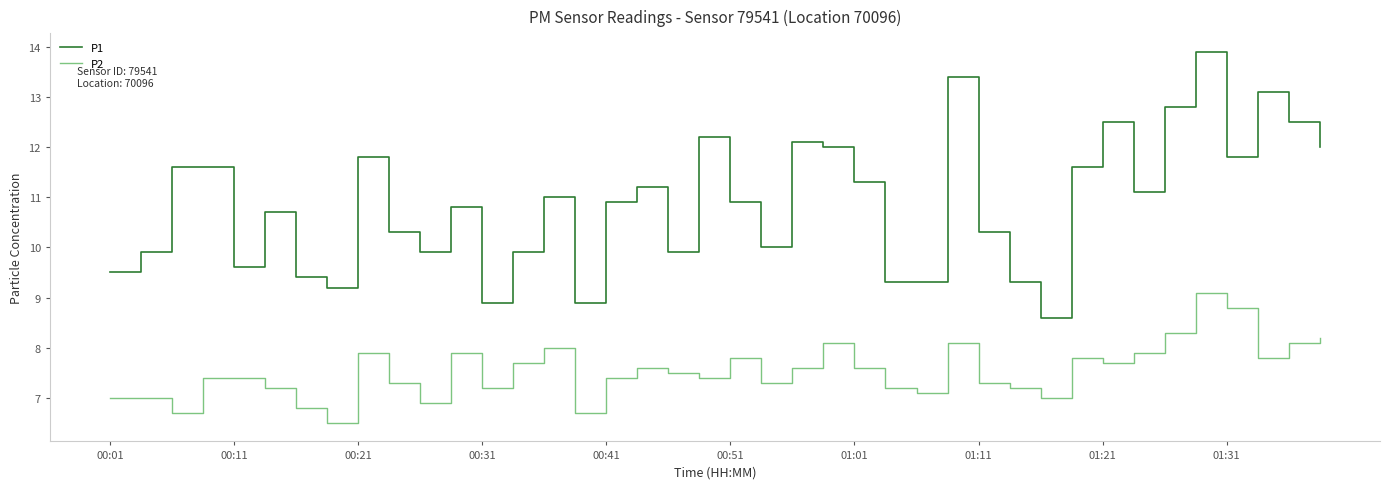

Which series has the largest range (max minus min)?

P1